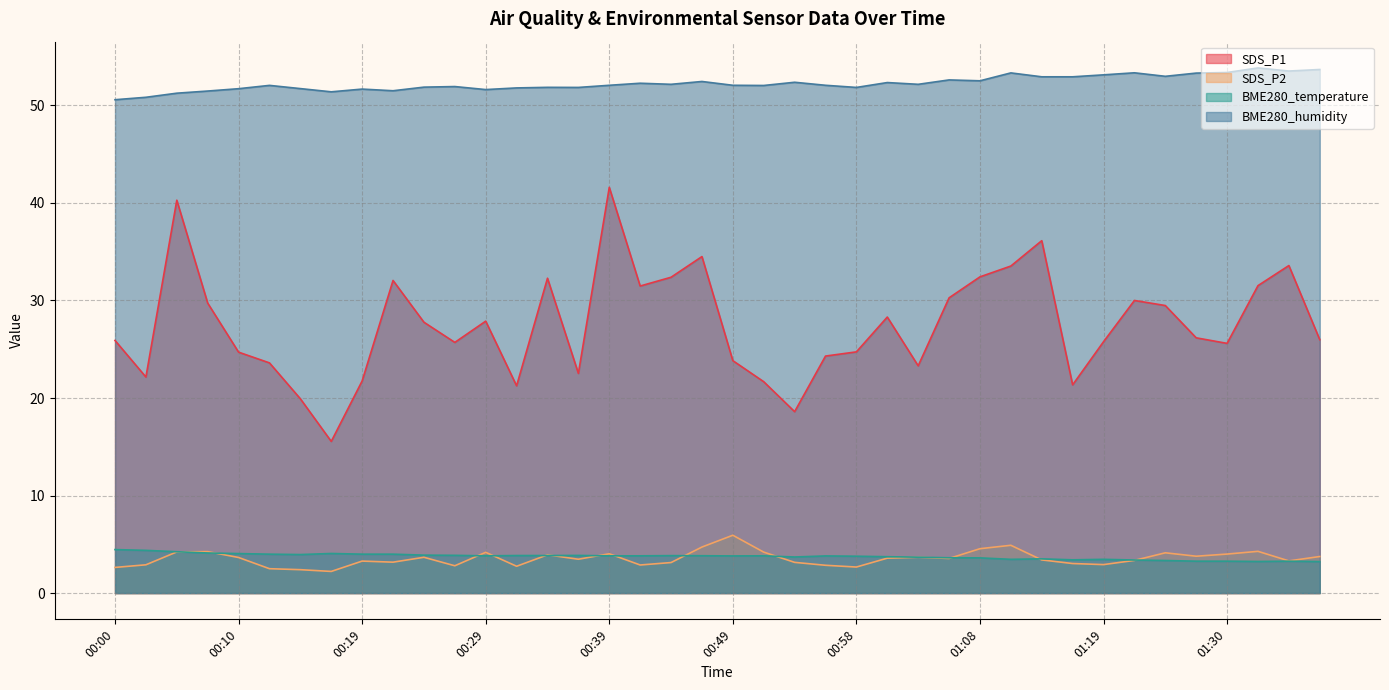

Where is BME280_temperature nearest to the value 3?

01:38